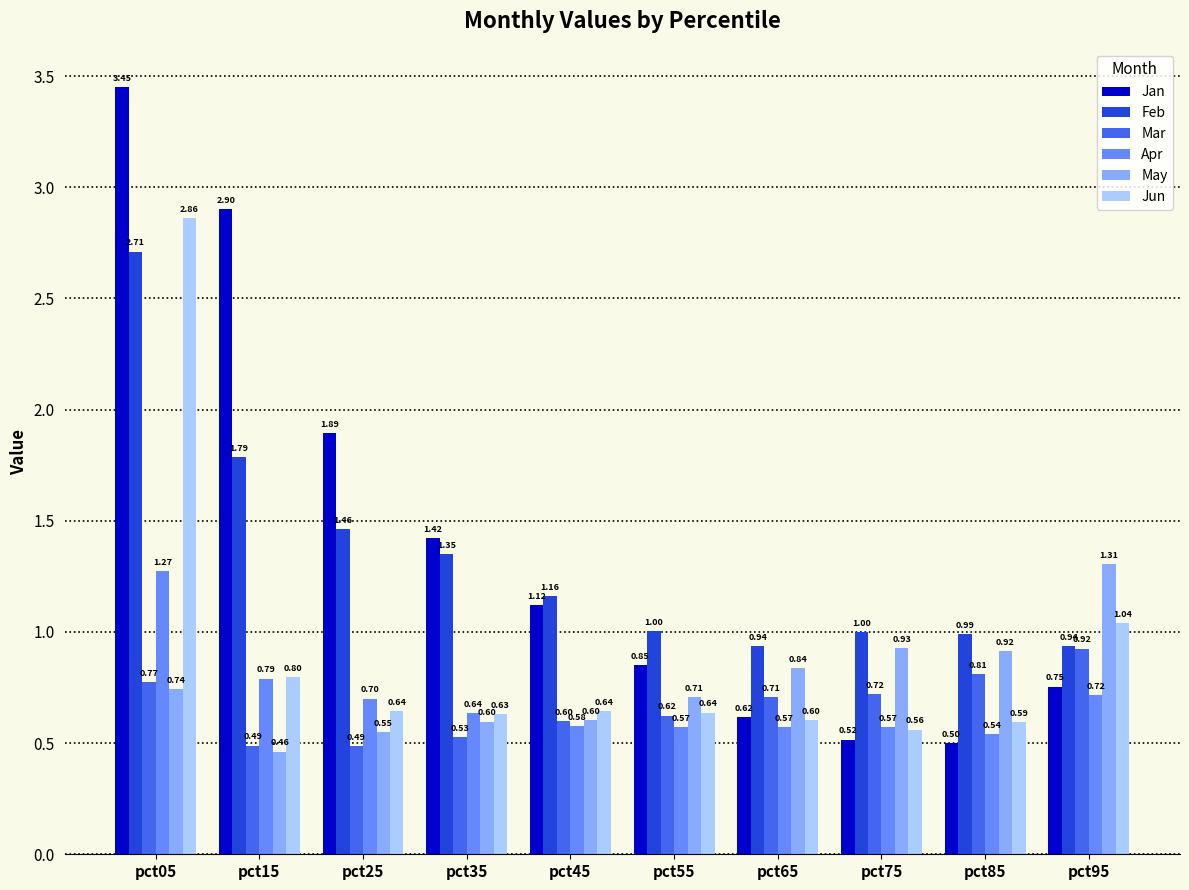

What is the difference between the maximum and second lowest values in the Jan series?

2.9